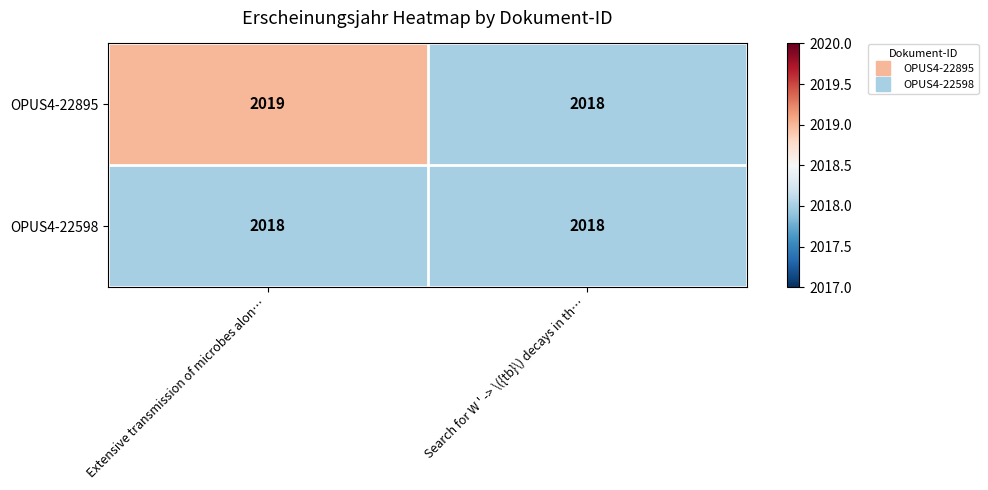

At which label does OPUS4-22895 reach its peak?

Extensive transmission of microbes alon…